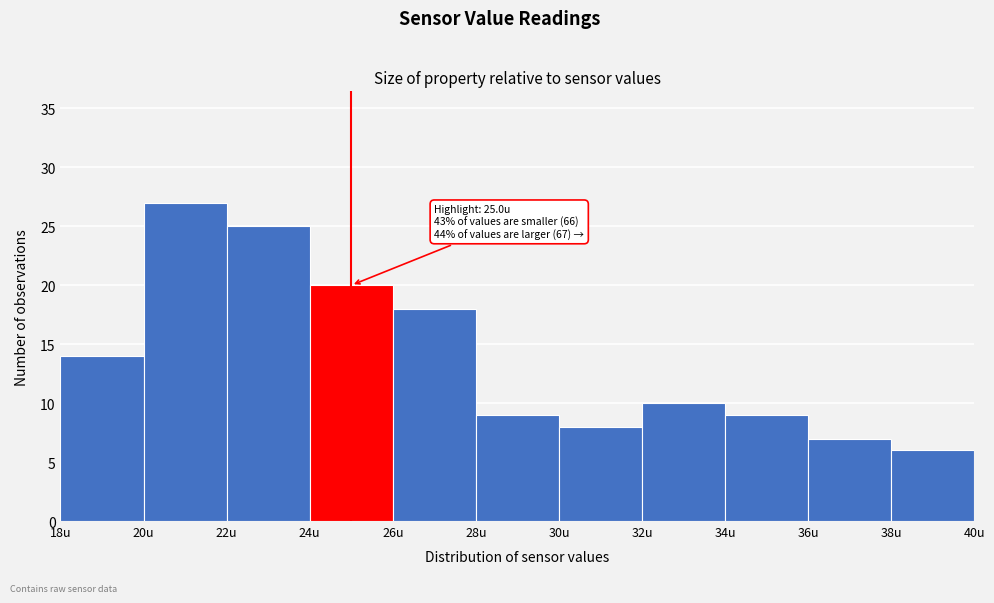

Which range on the x-axis has the tallest bar?

20 to 22